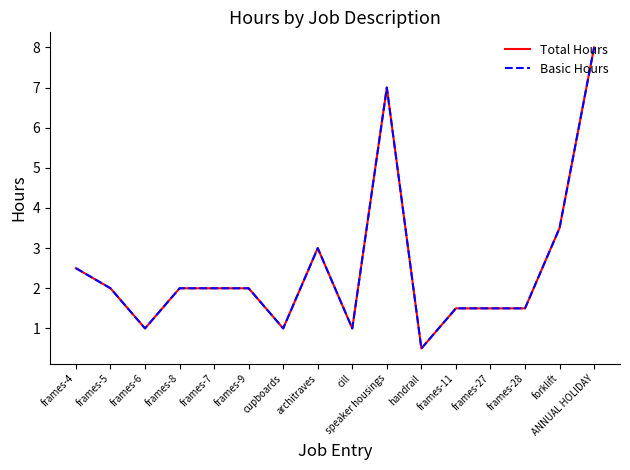

What is the sum of the Basic Hours values at forklift and frames-7?

5.5